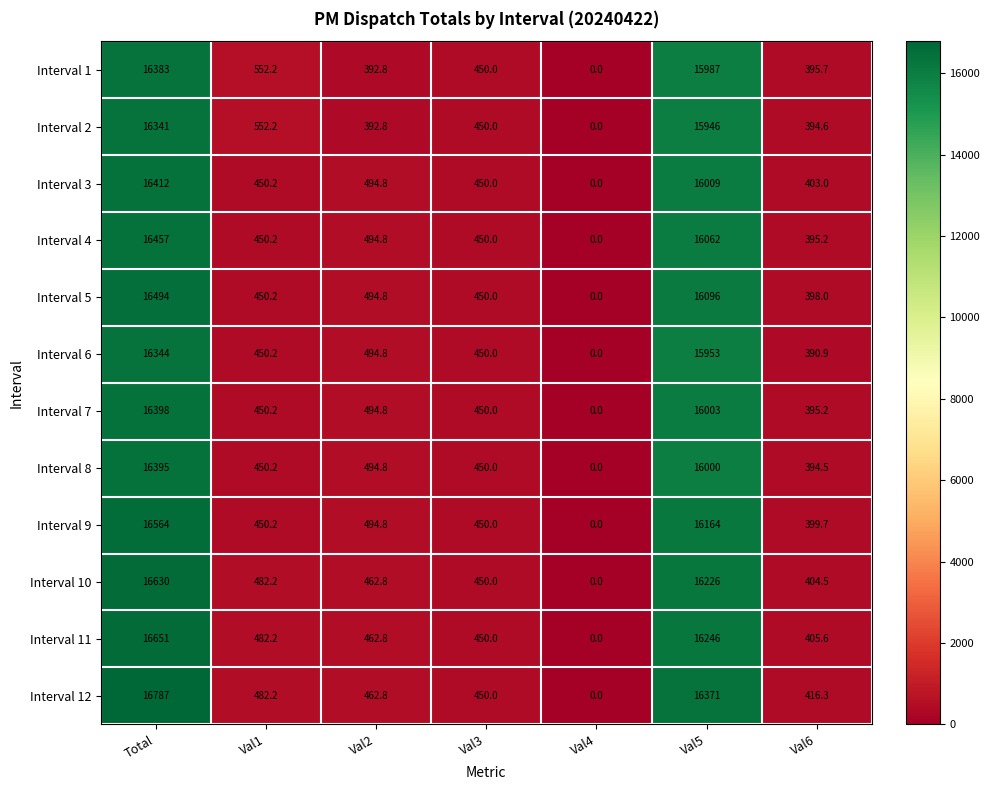

At which category does the chart reach its minimum across all series?

Val4